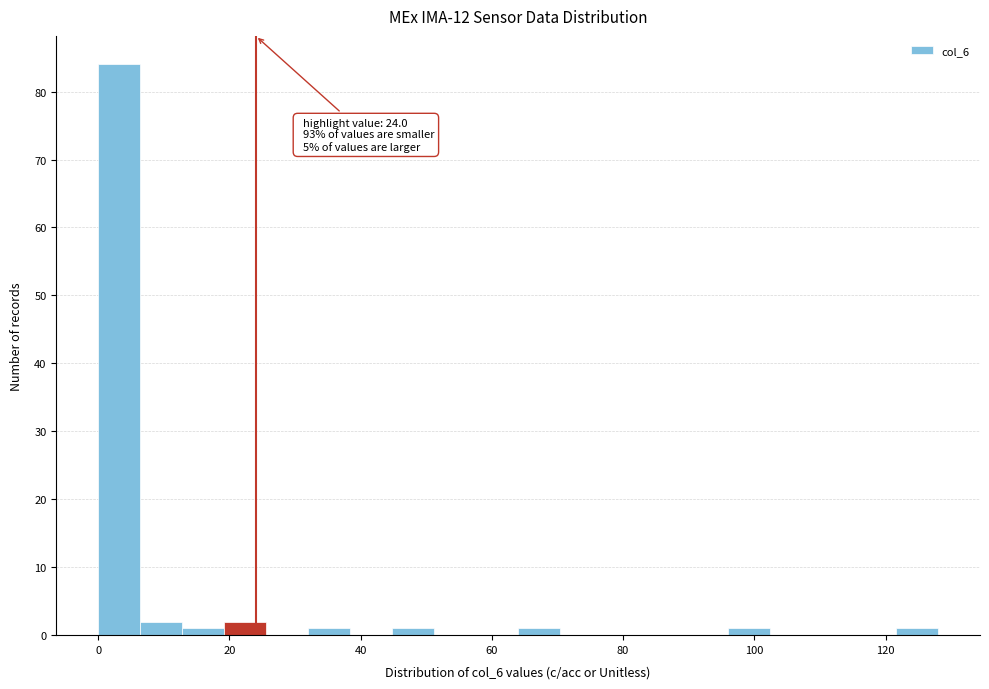

Read against the x-axis, roughly where is the centre of the tallest bar?

4